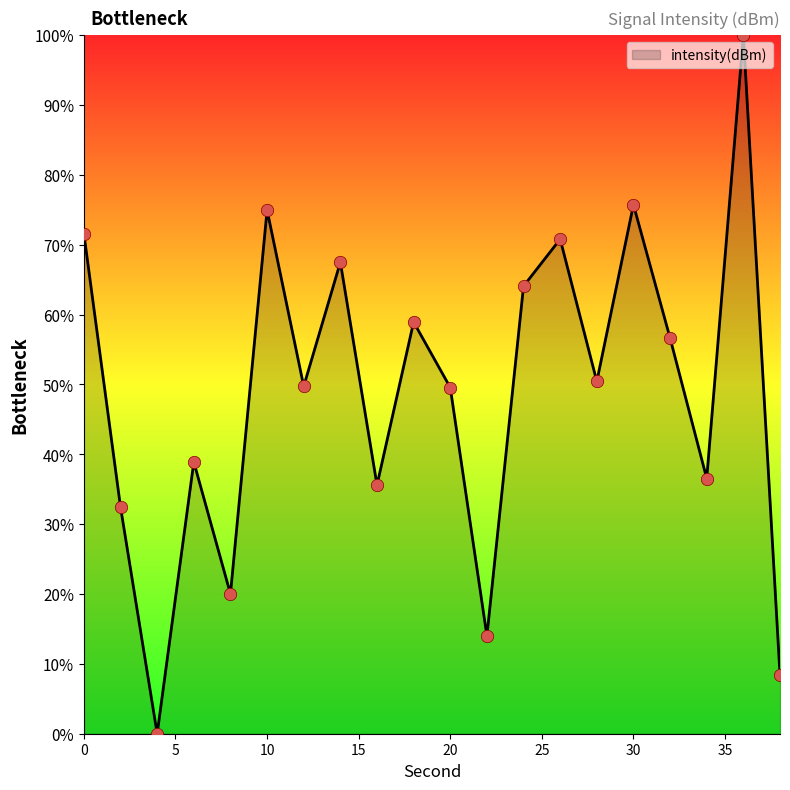

What is the difference between the maximum and minimum values?

100.0